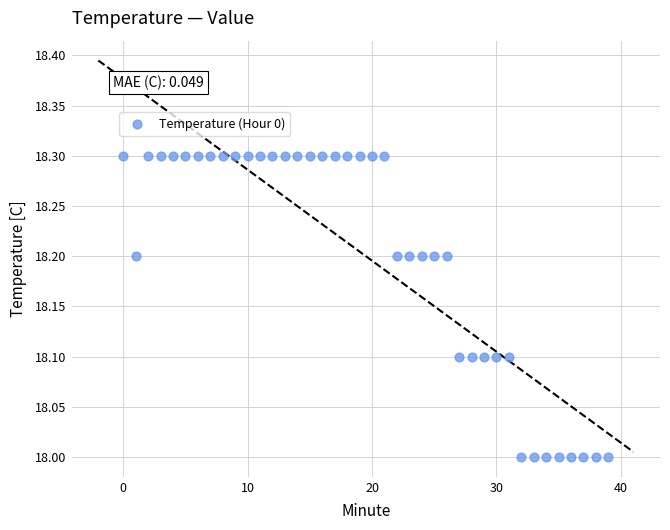

What is the range of Y values (max minus min)?

0.3